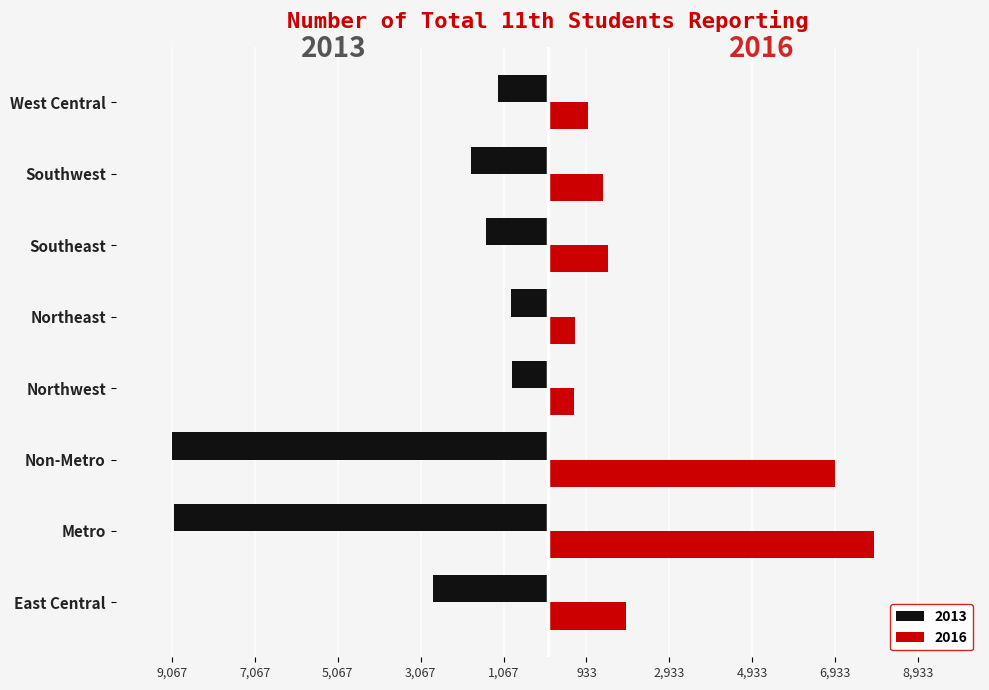

What are all the series names shown in the legend?

2013, 2016